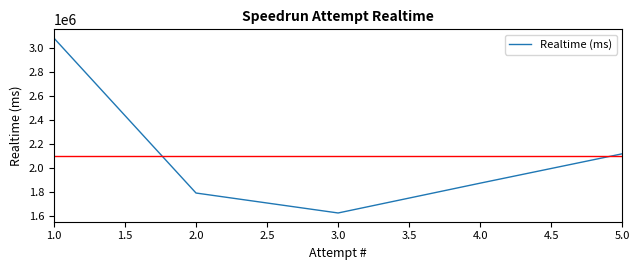

The value at 1.0 is 3079120. True or false?

True